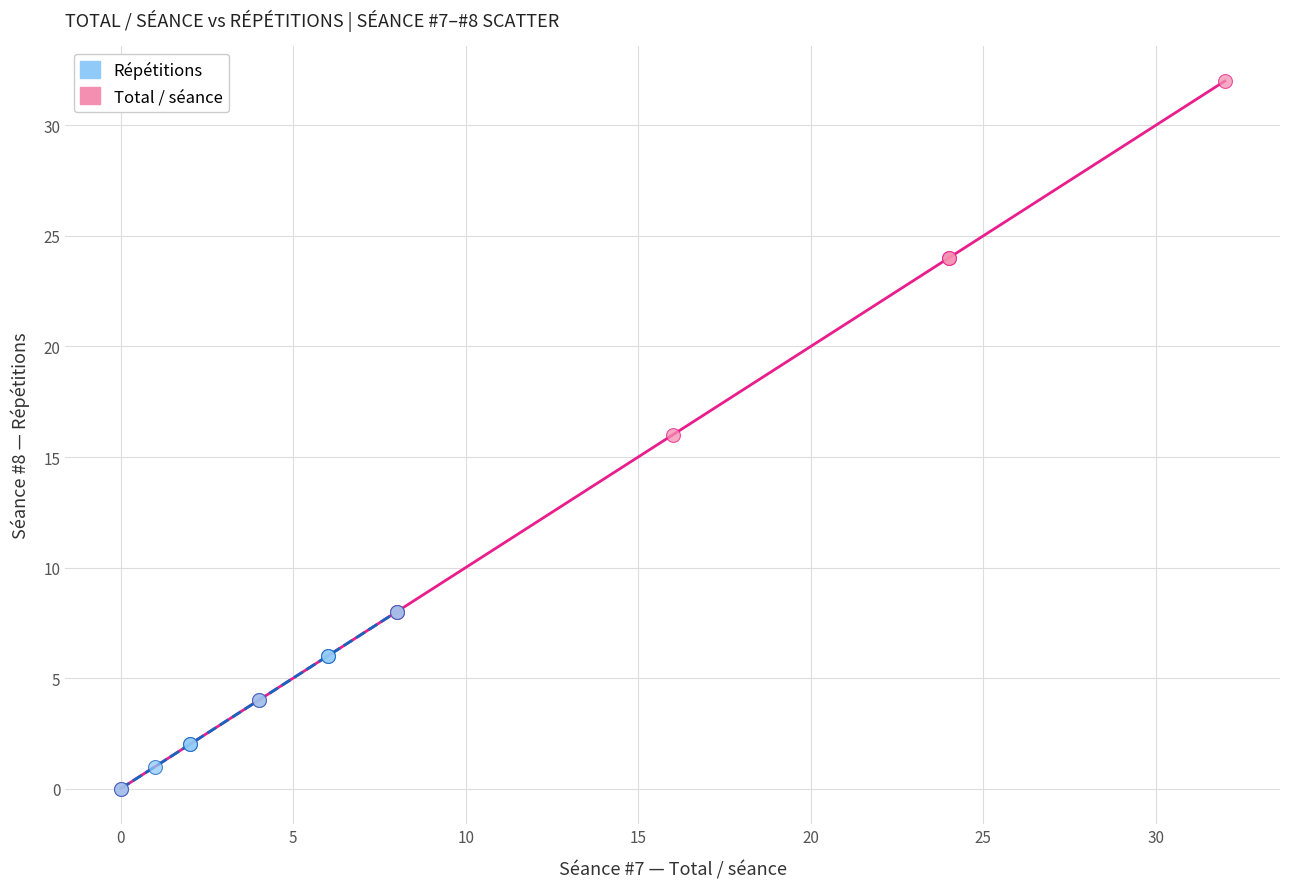

Which series reaches the maximum Y coordinate?

Total / séance